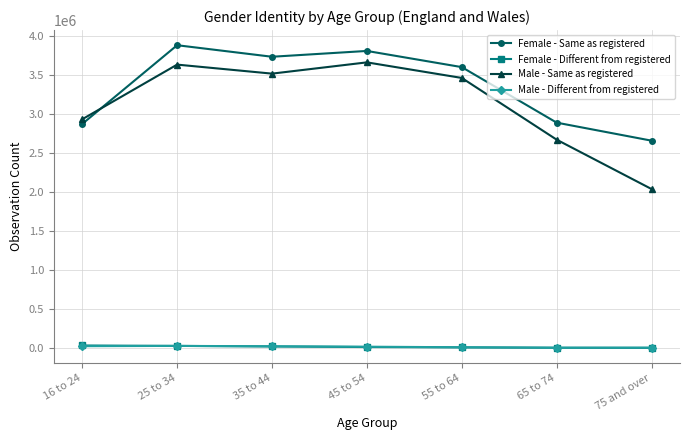

At how many categories does at least one series exceed 1907731?

7